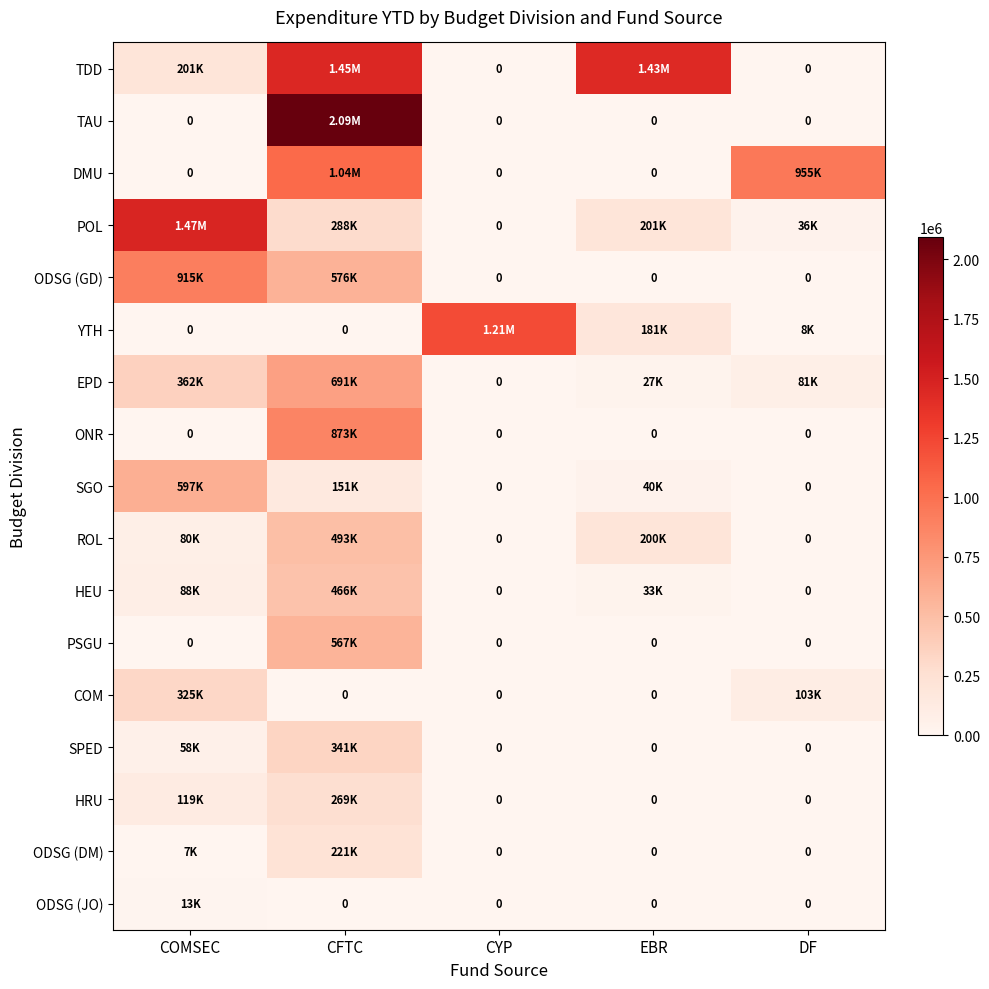

Which series changed the most between COMSEC and EBR?

POL